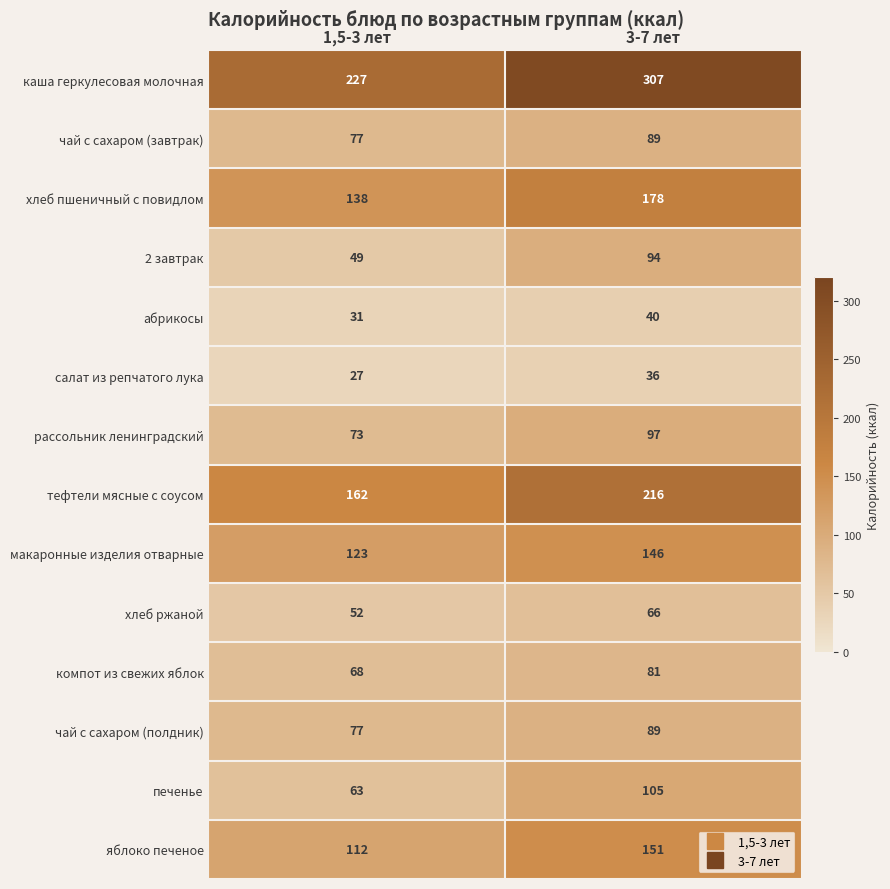

Which series has the largest total across all categories?

каша геркулесовая молочная